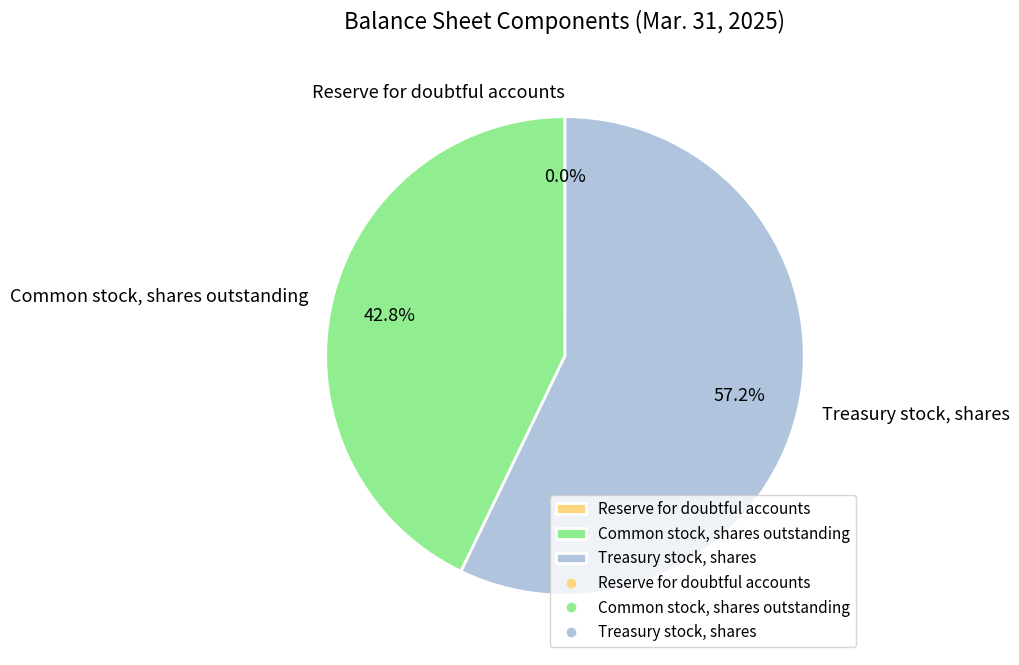

To the nearest percent, what portion does Common stock, shares outstanding represent?

43%